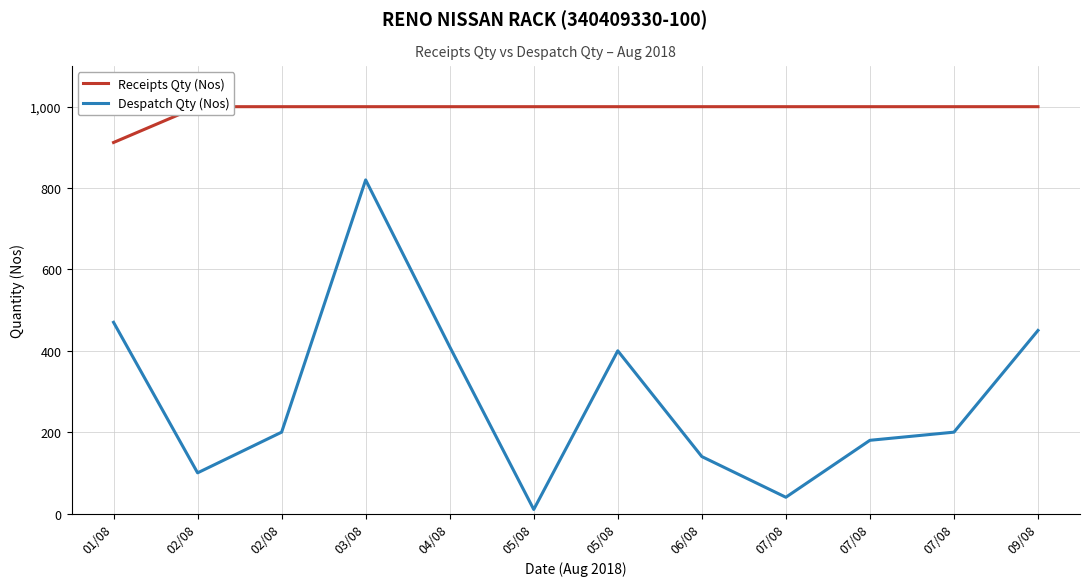

At which category does Despatch Qty (Nos) reach its first local valley?

02/08